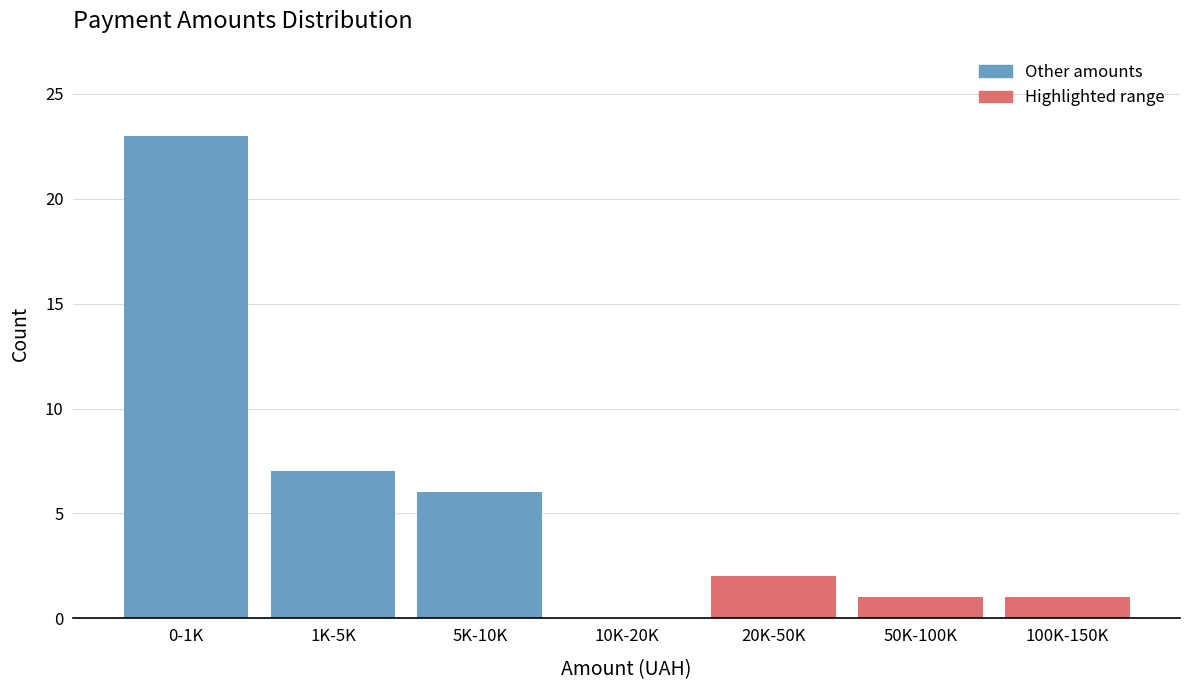

Reading left to right, extract all data points from this chart.

0-1K=23	1K-5K=7	5K-10K=6	10K-20K=0	20K-50K=2	50K-100K=1	100K-150K=1